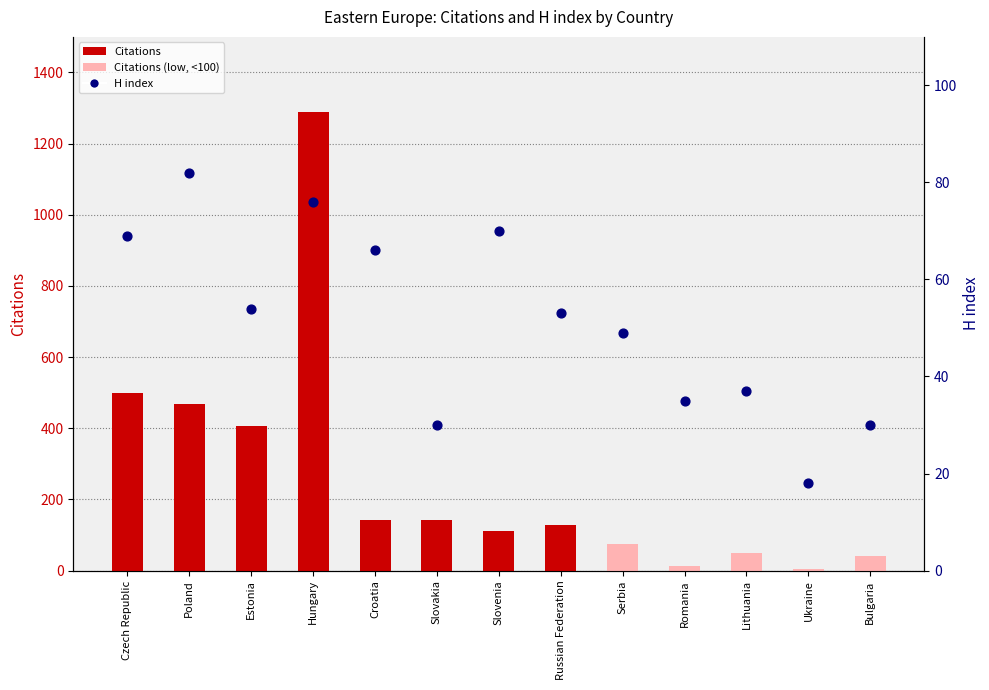

What is the total value across all series at Poland?

550